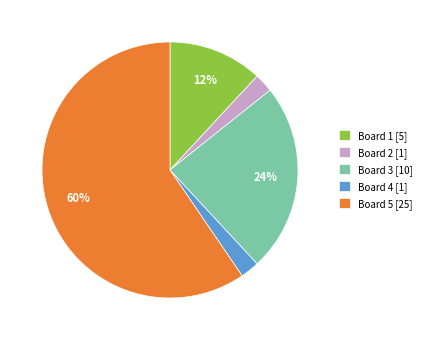

To the nearest percent, what is the combined percentage of Board 1 [5] and Board 3 [10]?

36%